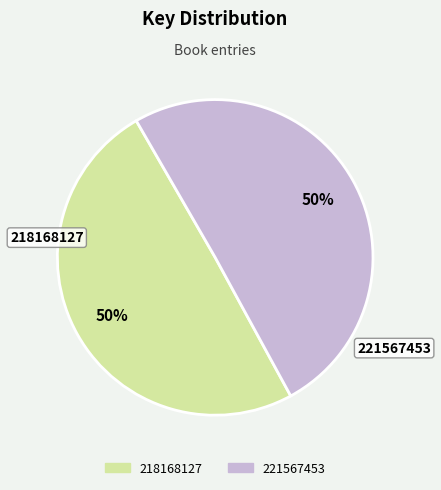

True or false: 218168127 accounts for 50% of the total.

True